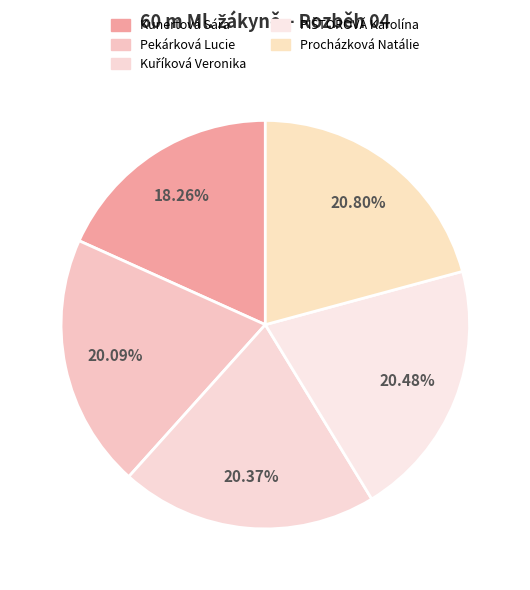

How many segments does this pie chart have?

5